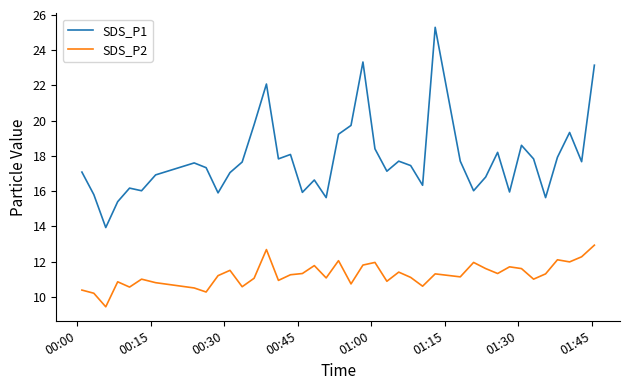

What are all the series names shown in the legend?

SDS_P1, SDS_P2